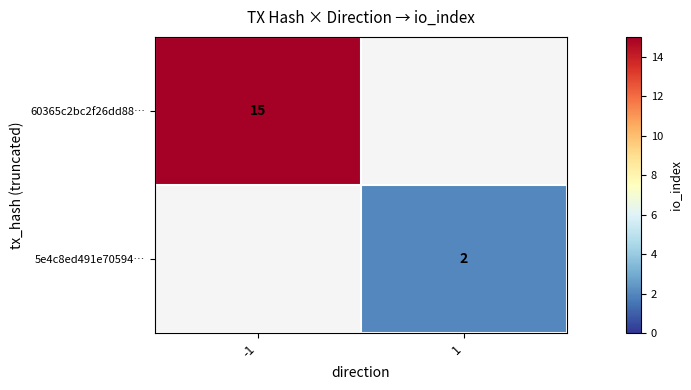

The 60365c2bc2f26dd88… series shows 21 at -1. True or false?

False